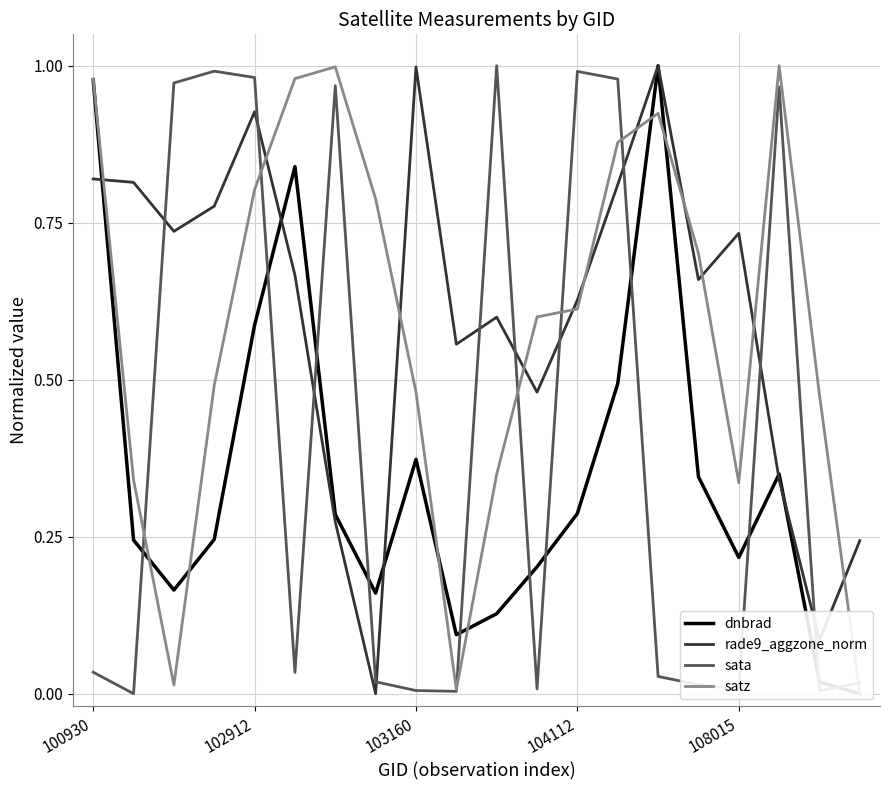

After their last crossing, which series has the higher values: sata or rade9_aggzone_norm?

rade9_aggzone_norm